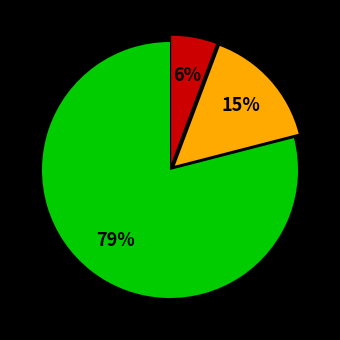

To the nearest percent, what is the difference between the largest and smallest slice percentages?

73%